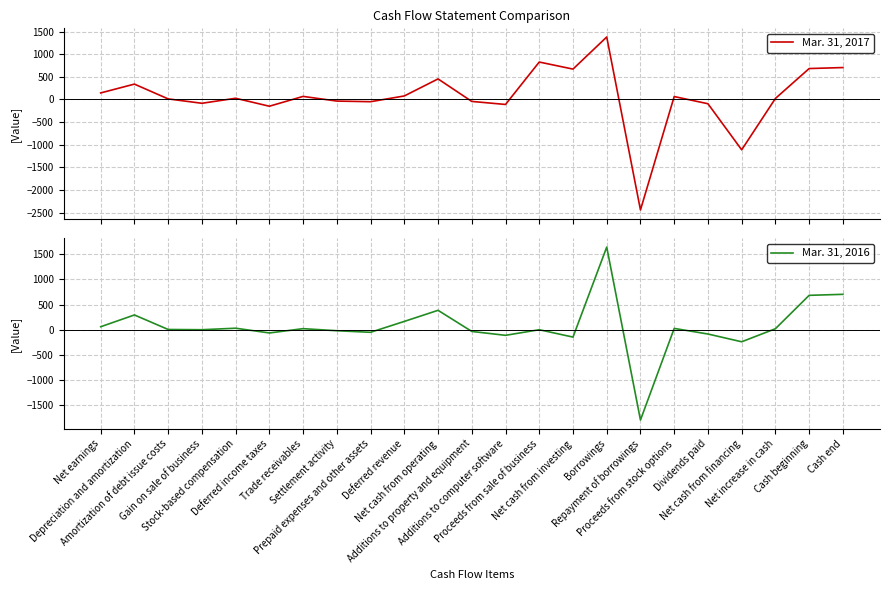

How many positive values does the Mar. 31, 2017 series have?

14